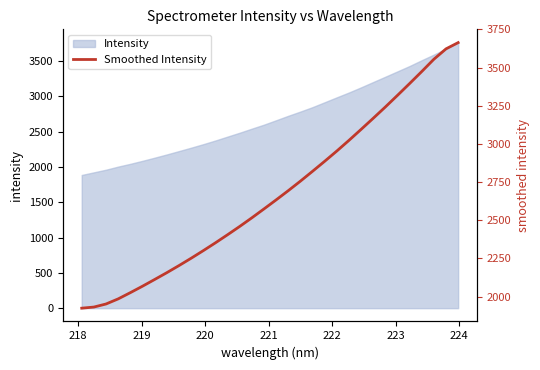

How many lines are shown in the chart?

1